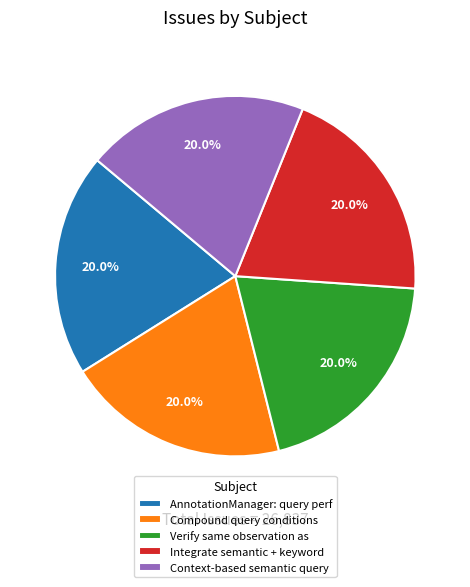

What is the ratio of the value at Integrate semantic + keyword to the value at Compound query conditions?

1.0